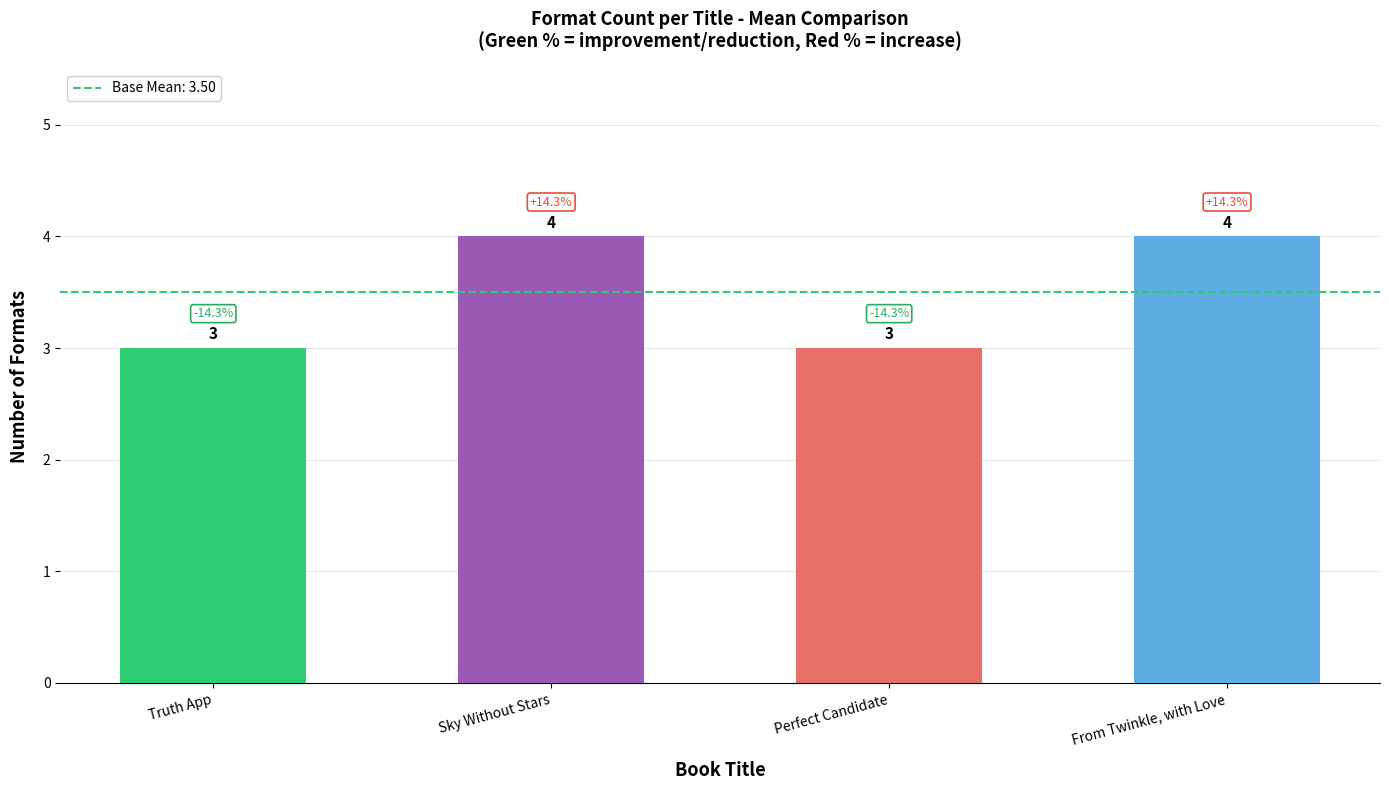

What is the approximate value at Sky Without Stars?

4